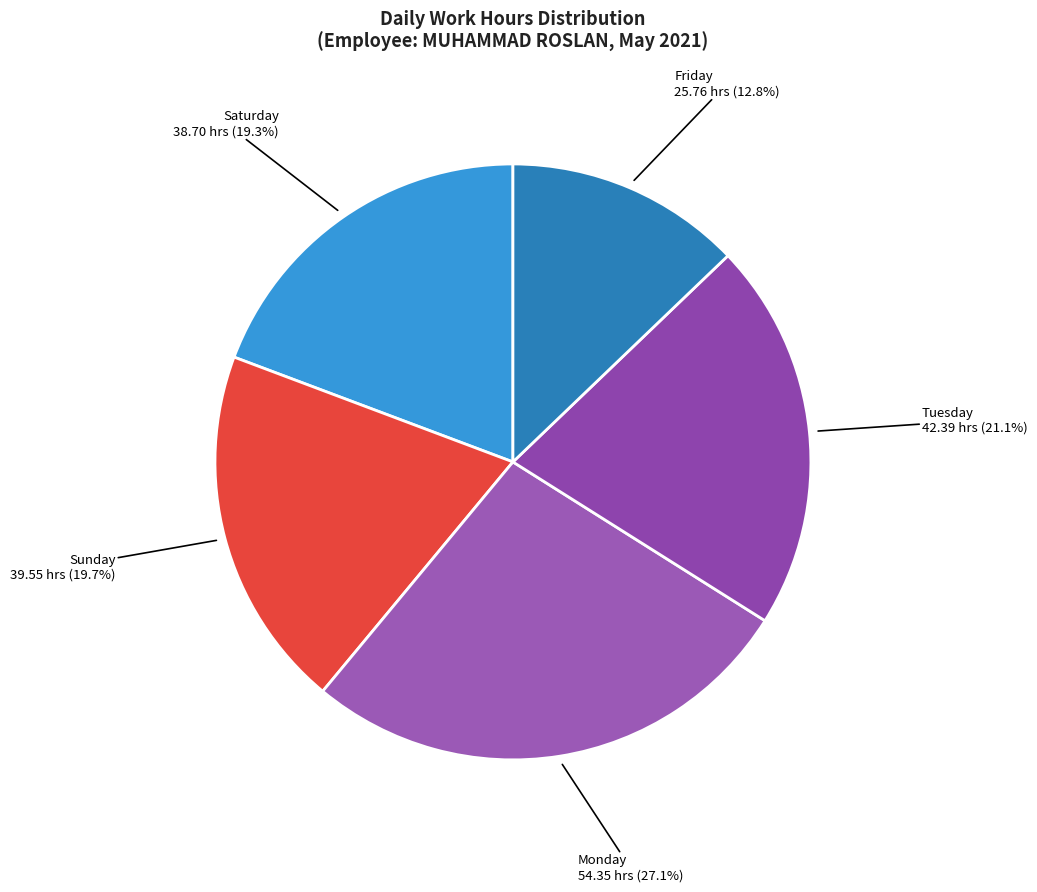

Count the number of slices in the pie.

5